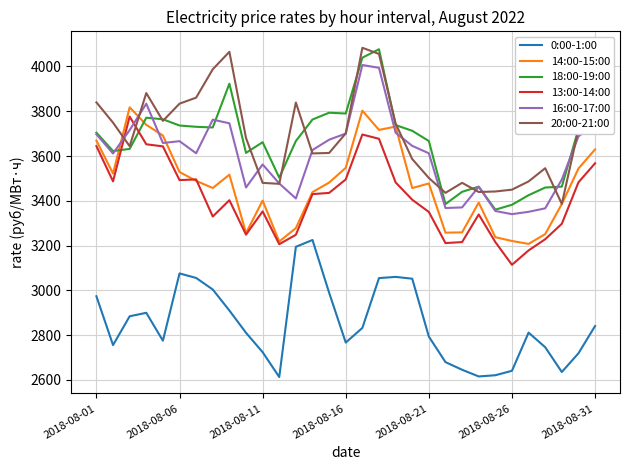

True or false: 16:00-17:00 and 0:00-1:00 cross at least once.

False